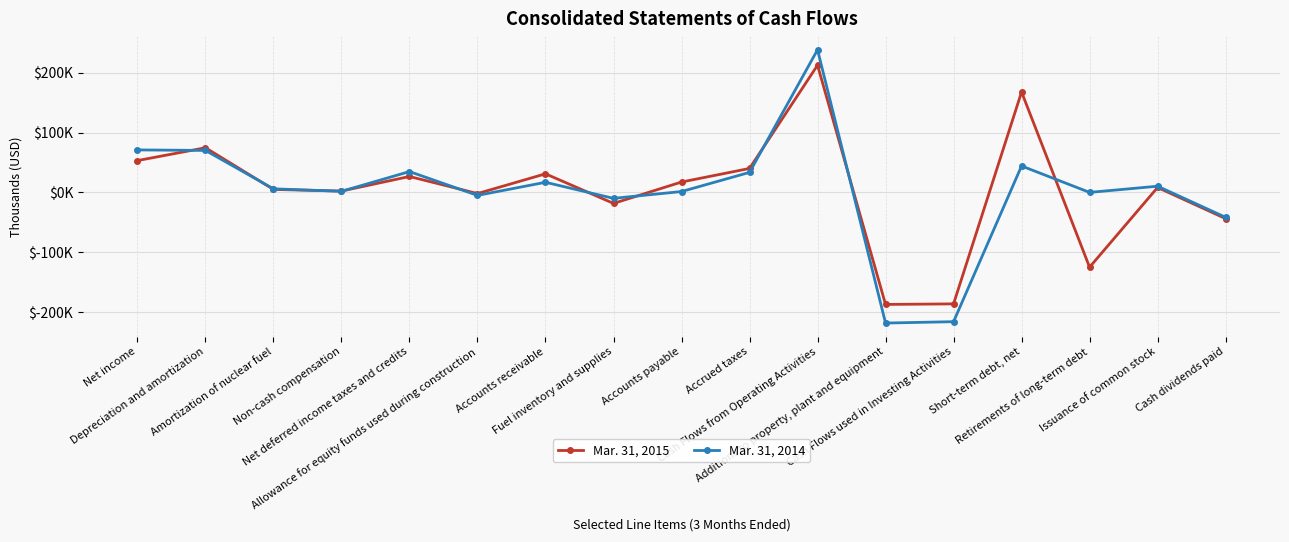

Rank the series at Additions to property, plant and equipment from highest to lowest value.

Mar. 31, 2015, Mar. 31, 2014